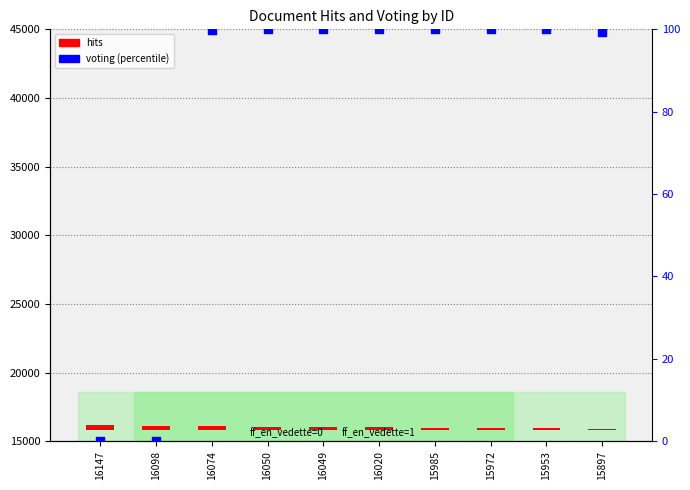

Which series has the largest total across all categories?

hits